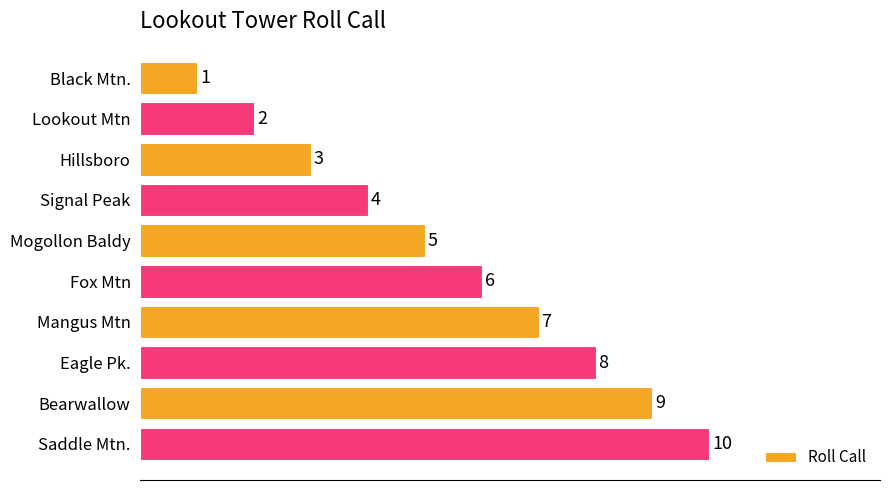

Is it true that the value at Eagle Pk. is 3?

False